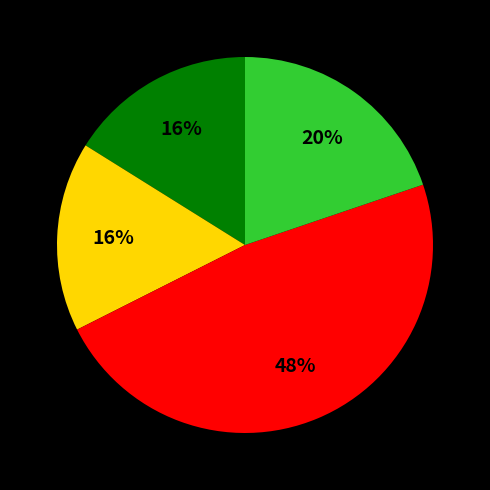

To the nearest percent, what is the difference between the largest and smallest slice percentages?

32%